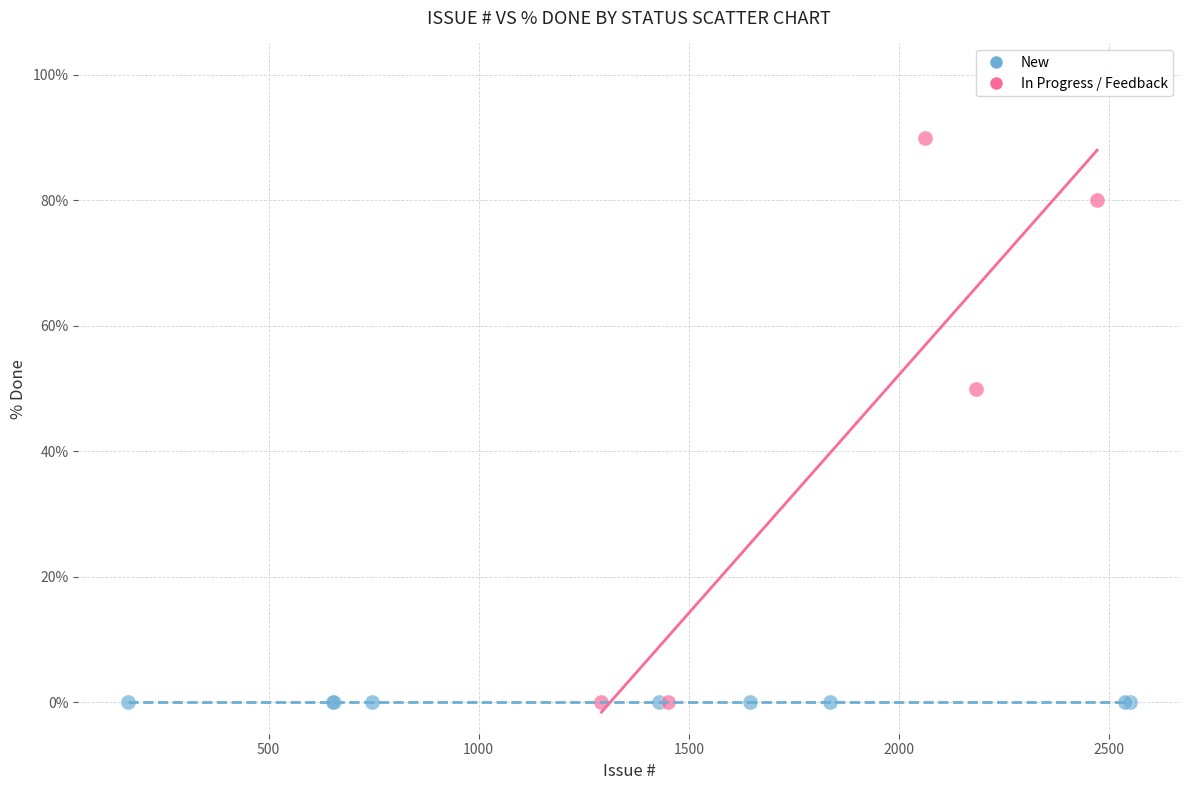

Which series reaches the maximum Y coordinate?

In Progress / Feedback